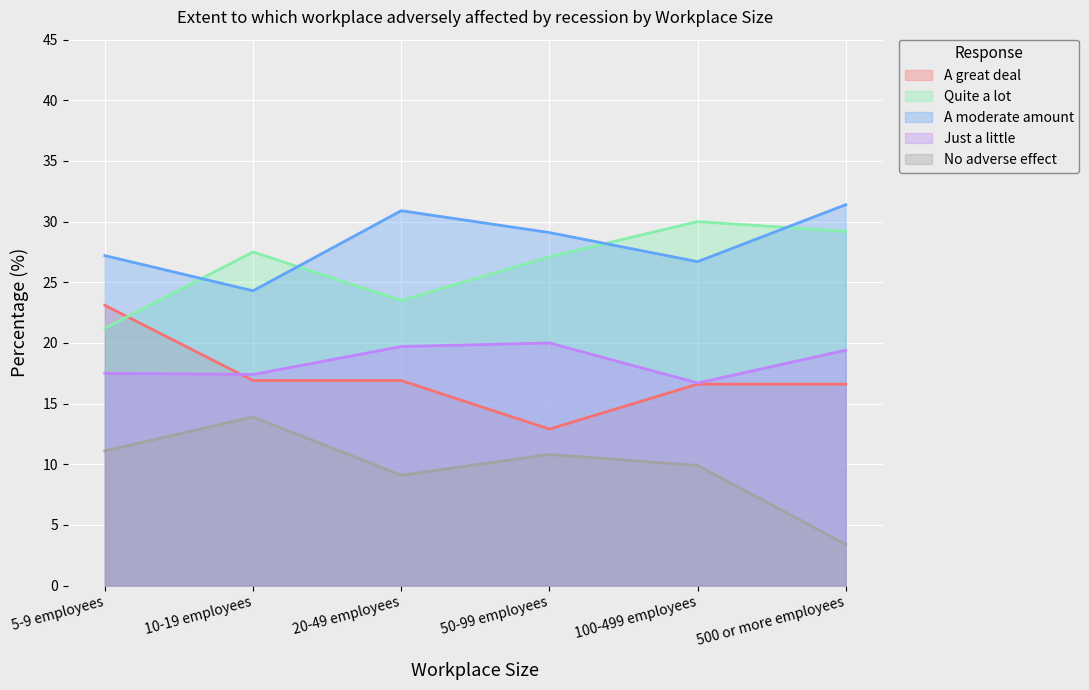

How many interior local valleys does the A moderate amount series have?

2